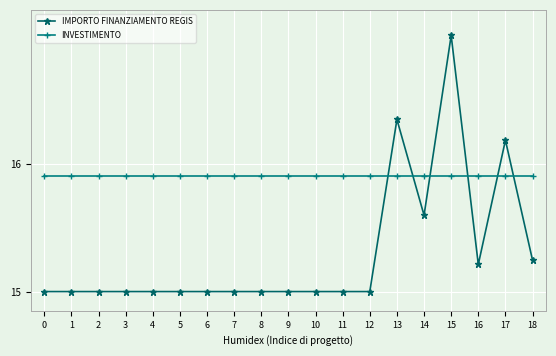

What are all the series names shown in the legend?

IMPORTO FINANZIAMENTO REGIS, INVESTIMENTO